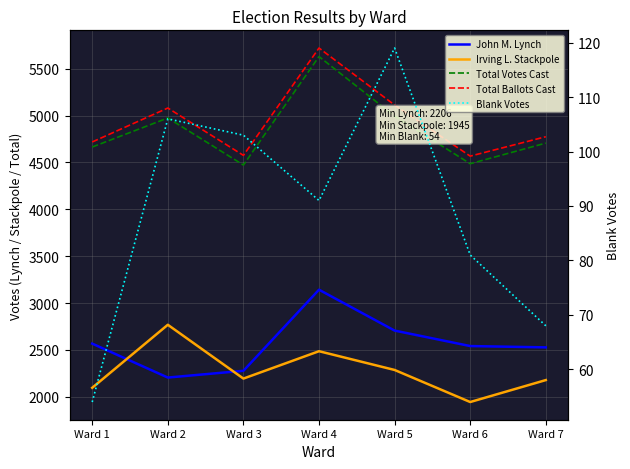

Rank the series at Ward 5 from lowest to highest value.

Blank Votes, Irving L. Stackpole, John M. Lynch, Total Votes Cast, Total Ballots Cast